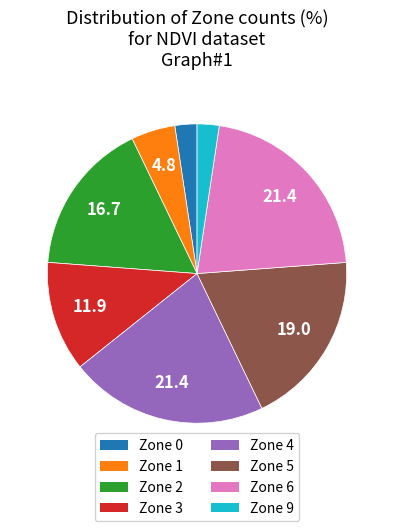

Is there a majority slice in this chart?

No